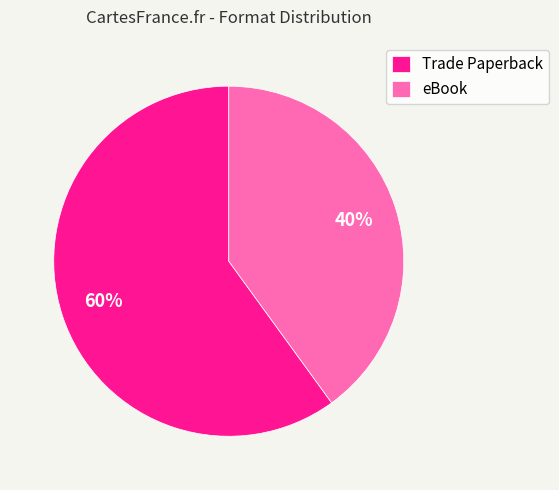

To the nearest percent, what percentage of the pie is Trade Paperback?

60%